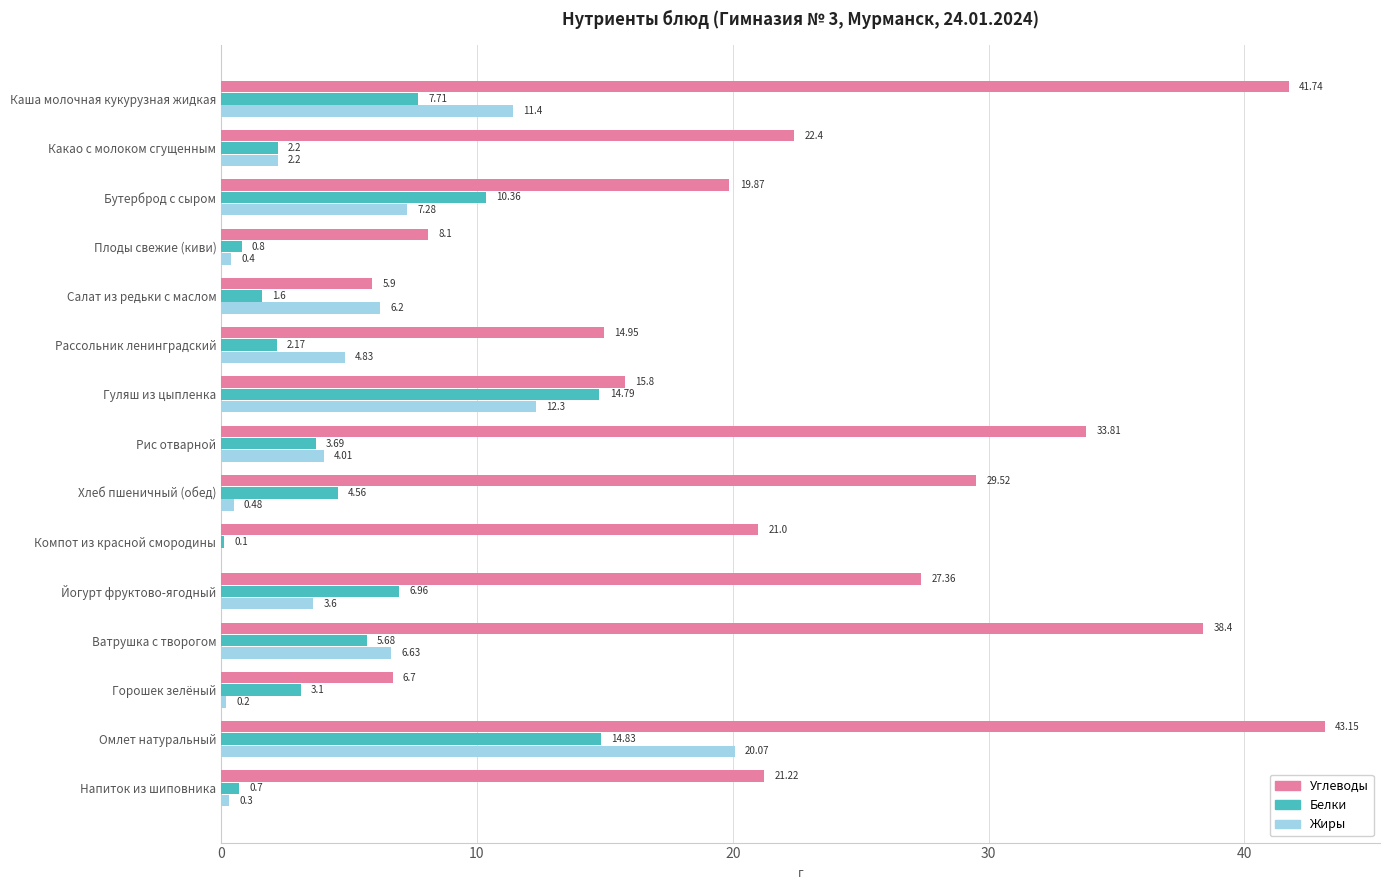

Which series has the largest total across all categories?

Углеводы